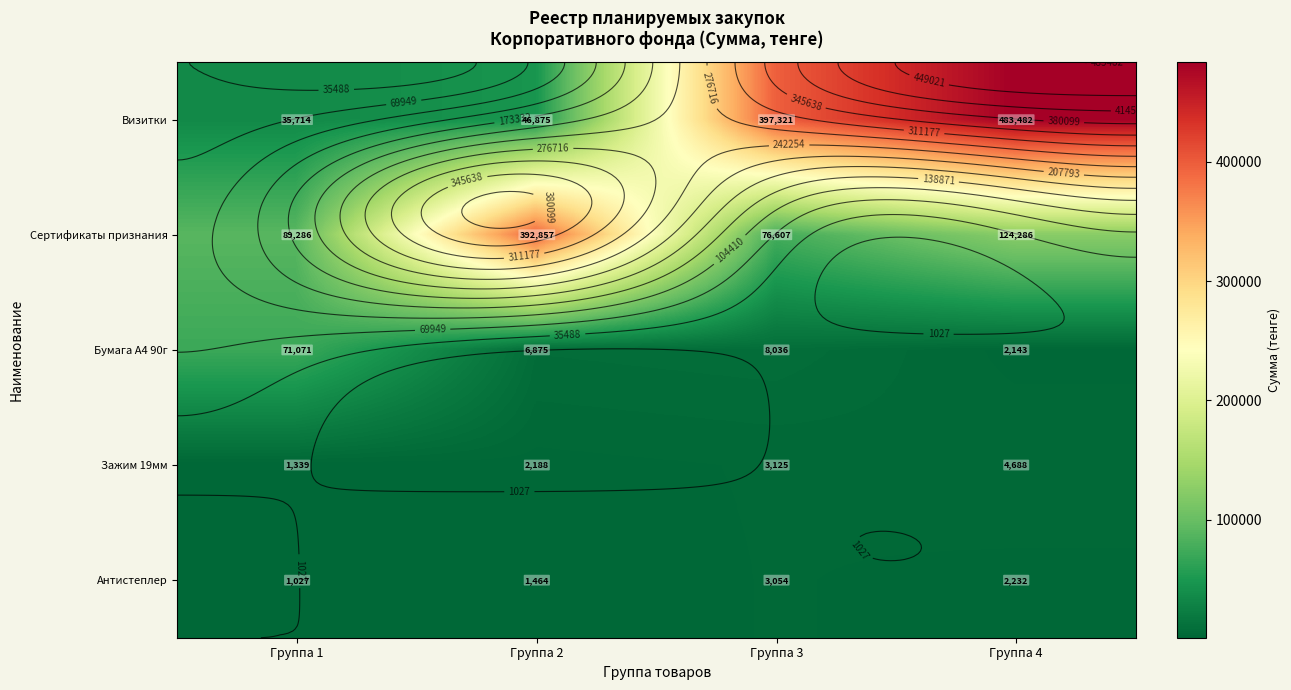

Rank the categories by Зажим 19мм value from highest to lowest.

Группа 4, Группа 3, Группа 2, Группа 1